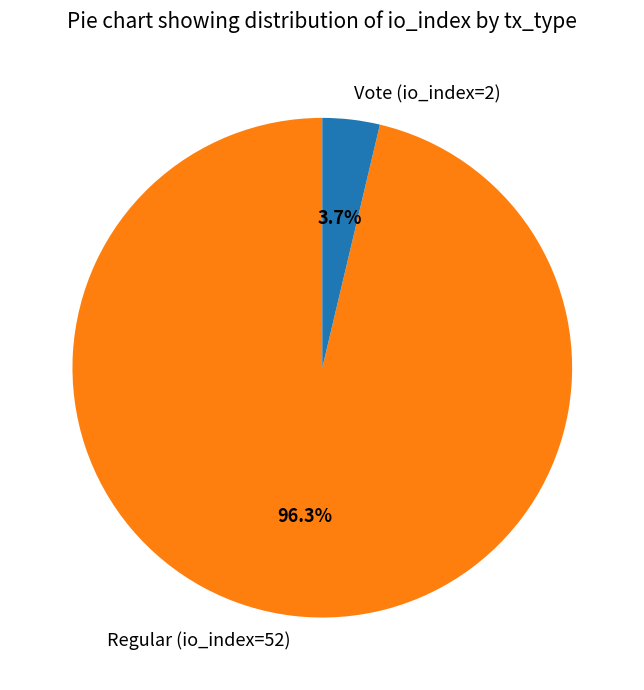

True or false: Regular (io_index=52) accounts for 96% of the total.

True